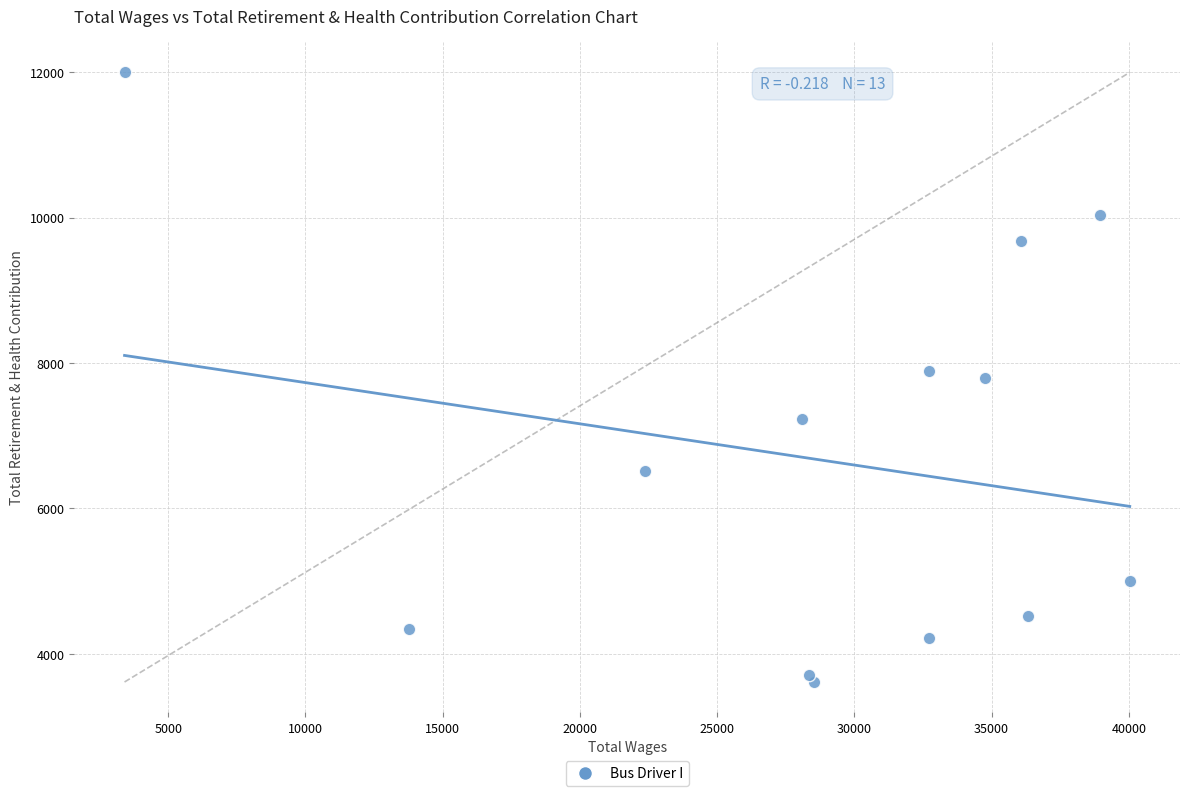

What is the range of X values (max minus min)?

36625